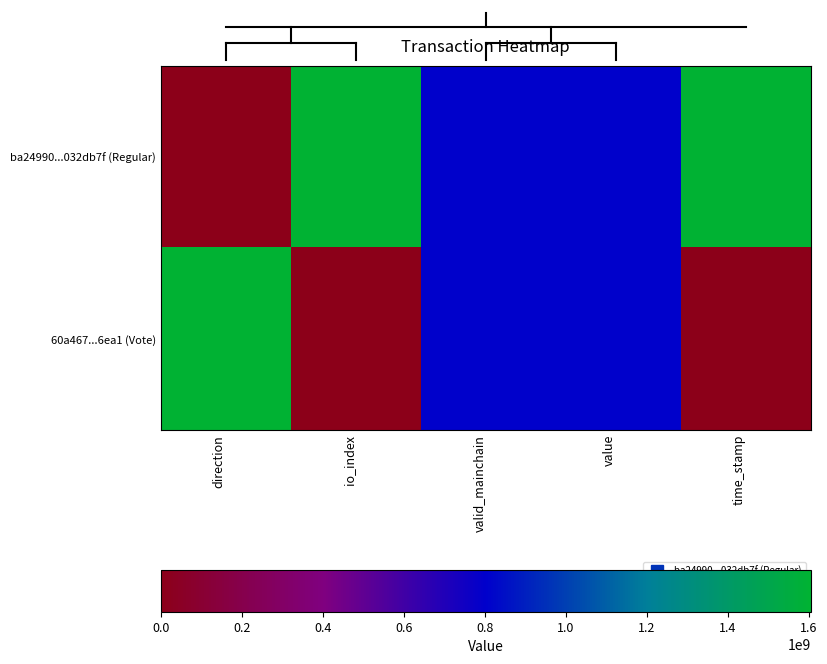

Between direction and time_stamp, which series saw the biggest shift?

ba24990...032db7f (Regular)